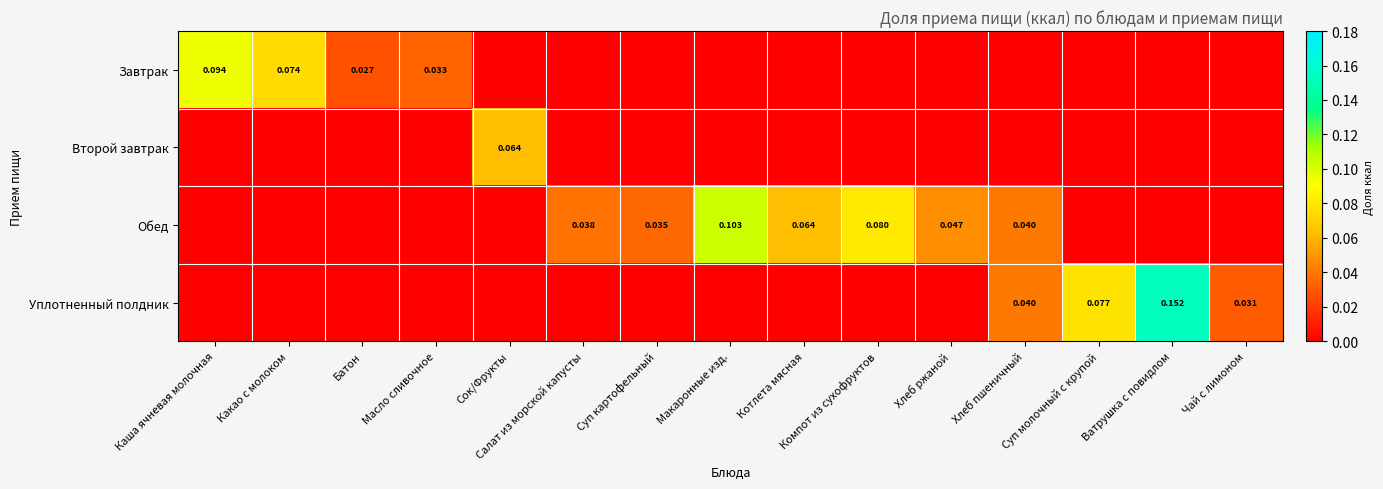

Between Сок/Фрукты and Каша ячневая молочная, which is larger?

Каша ячневая молочная